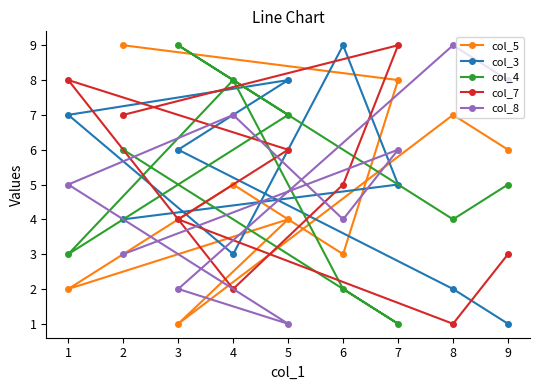

What is the spread (max minus min) of values at 2?

6